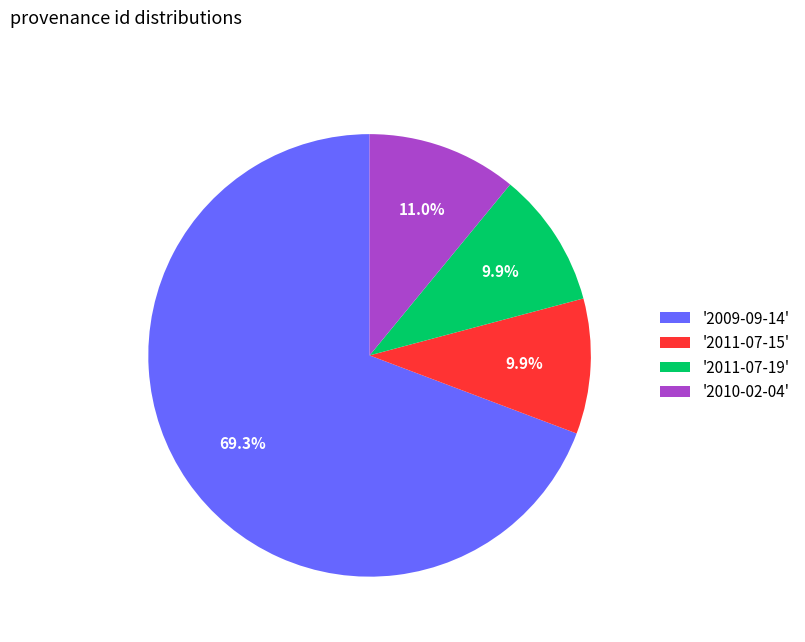

Is the sum of '2009-09-14' and '2011-07-19' greater than half?

Yes